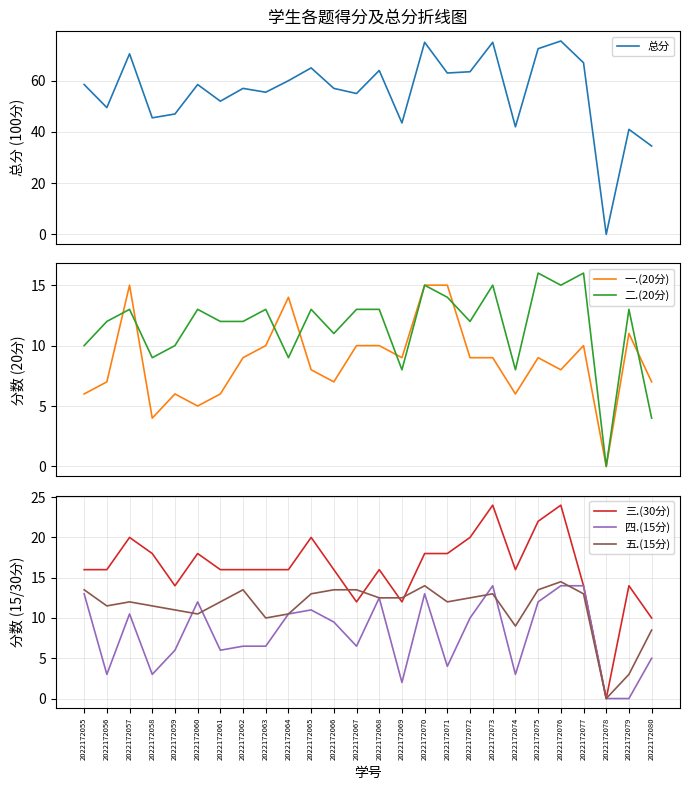

What is the total value across all series at 2022172074?

84.0